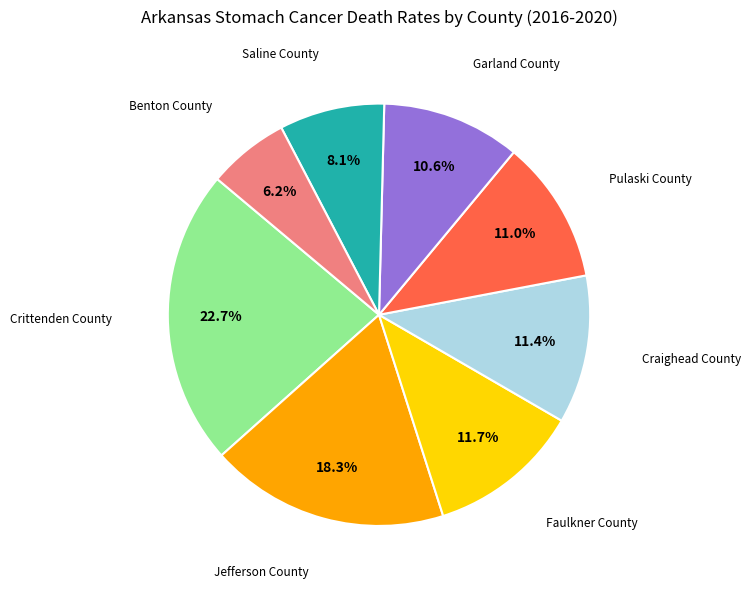

Is there any slice that represents more than half of the pie?

No